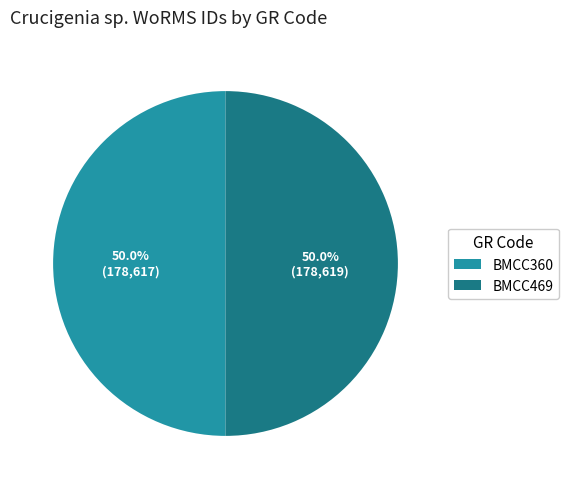

True or false: BMCC469 accounts for 50% of the total.

True